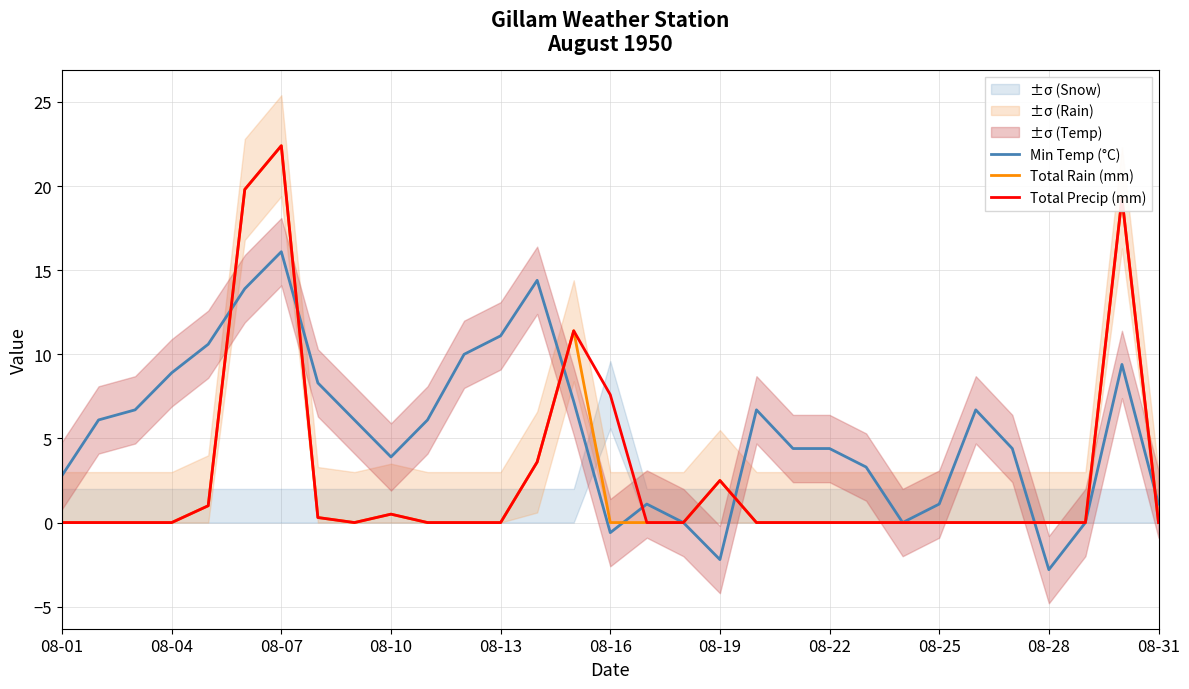

How many interior local valleys does the Total Precip (mm) series have?

1